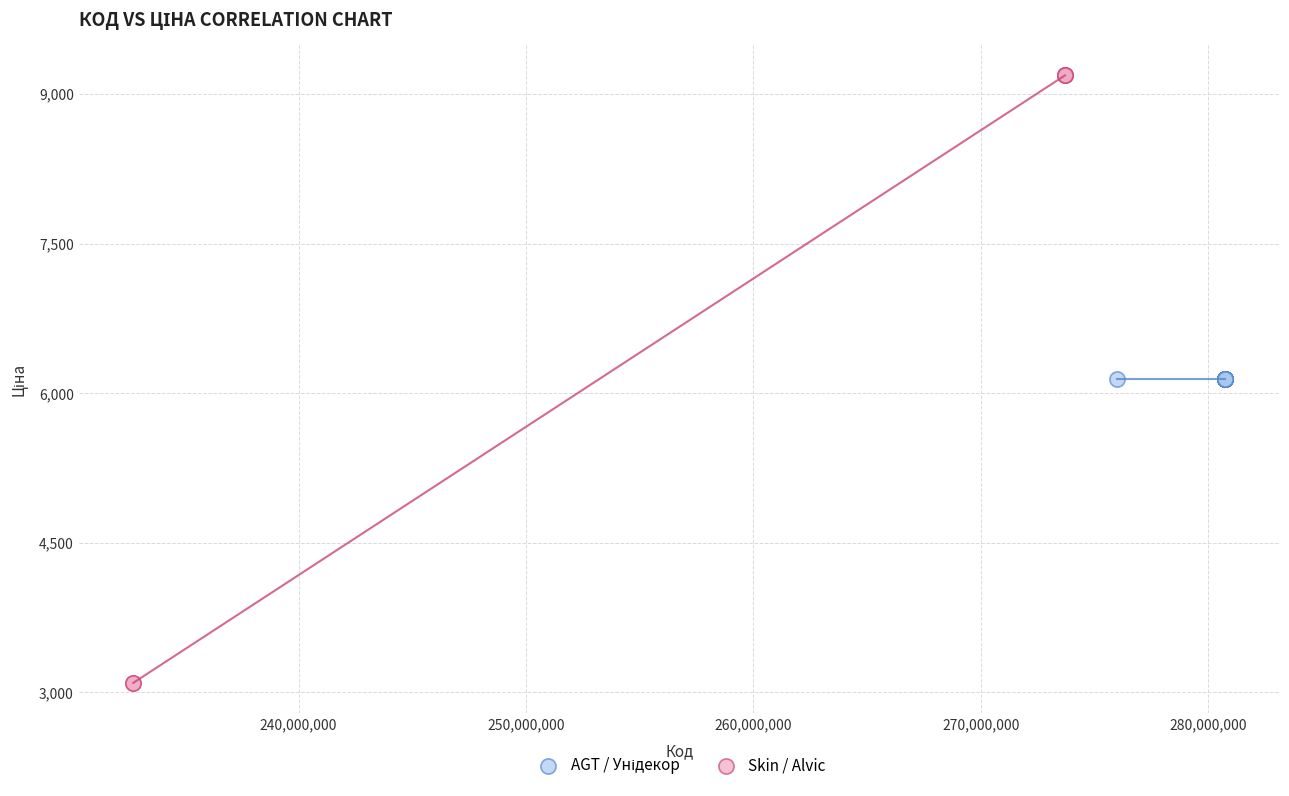

Which series reaches the minimum Y coordinate?

Skin / Alvic